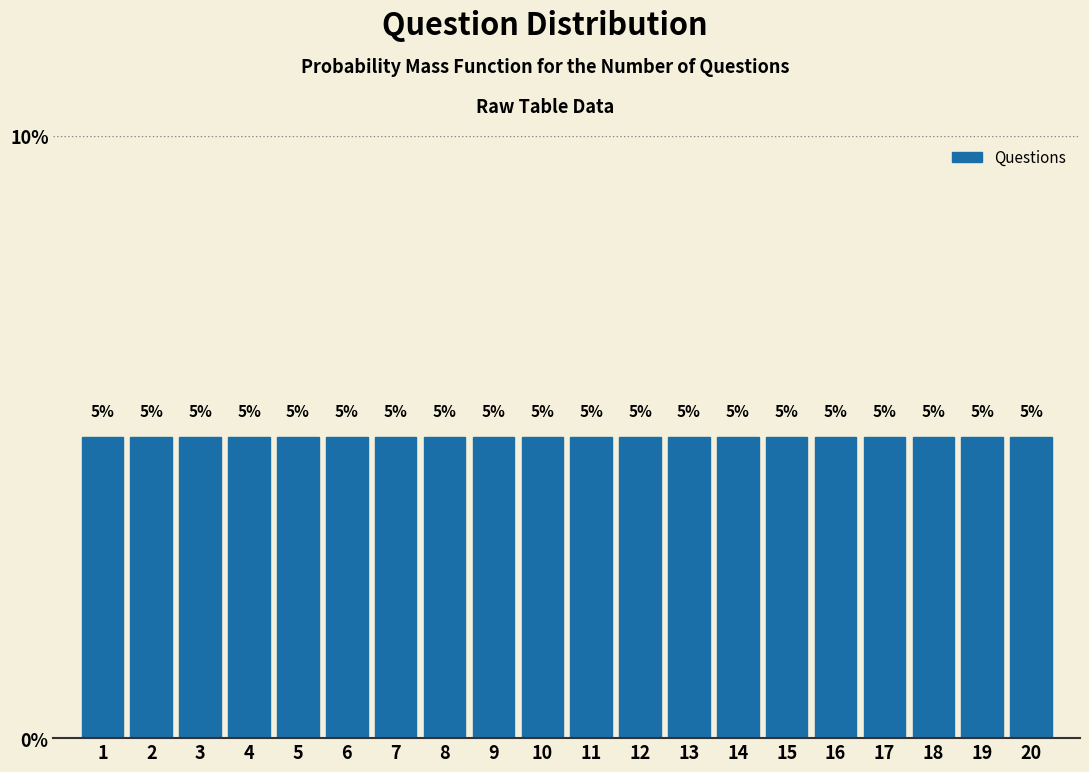

How tall is the bar that spans 15.5 to 16.5 on the x-axis?

5